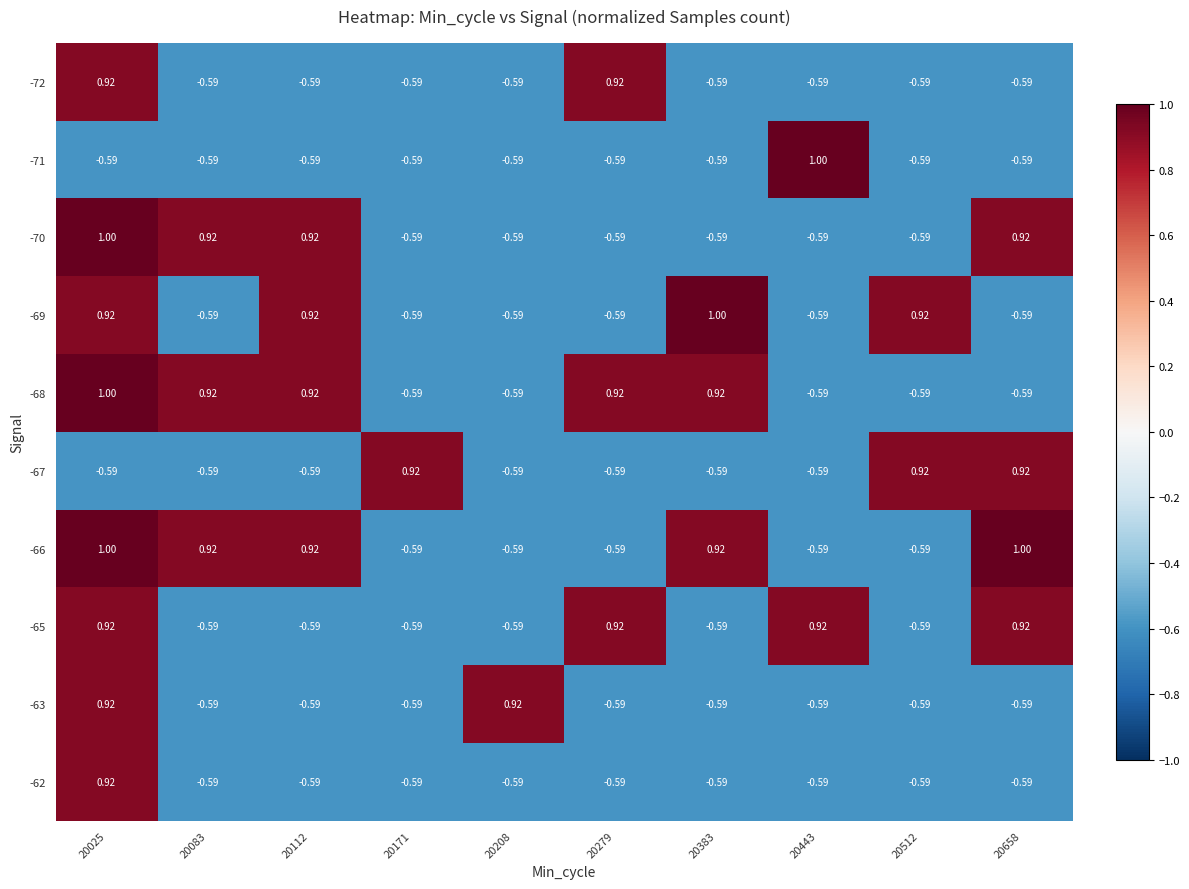

Is the value of -62 at 20171 greater than the value of -63 at 20208?

No